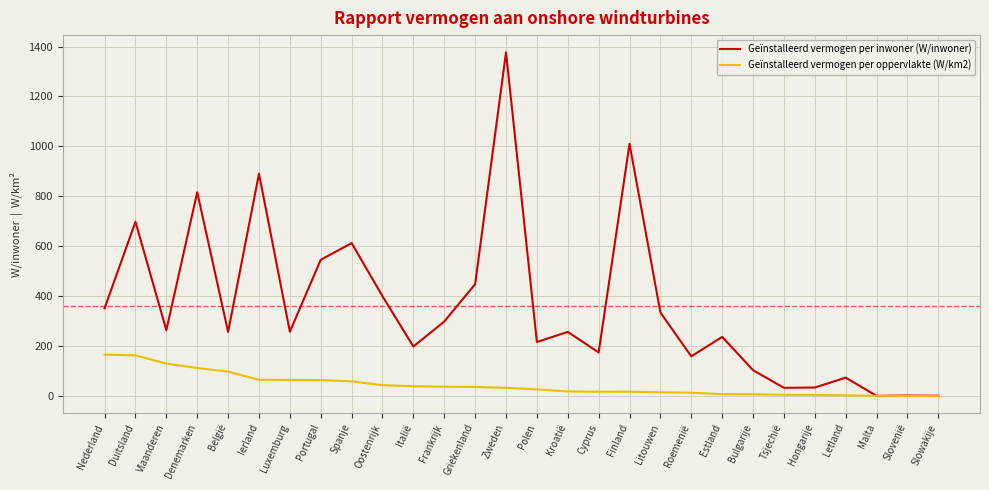

What is the greatest value displayed?

1376.9